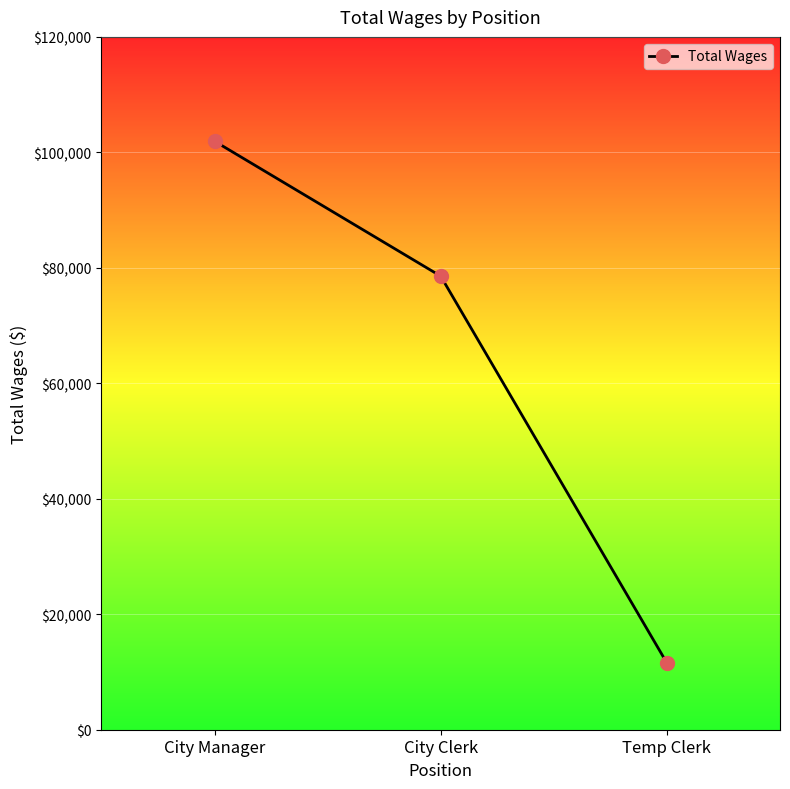

List the labels in order of value, largest first.

City Manager, City Clerk, Temp Clerk